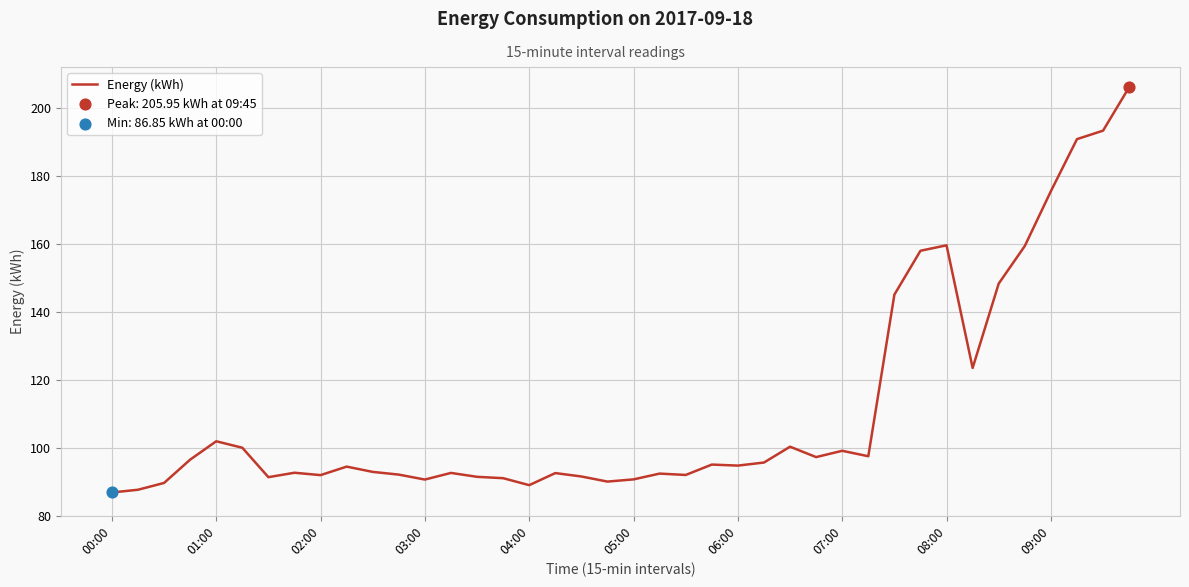

What is the difference between the maximum and minimum values?

119.1